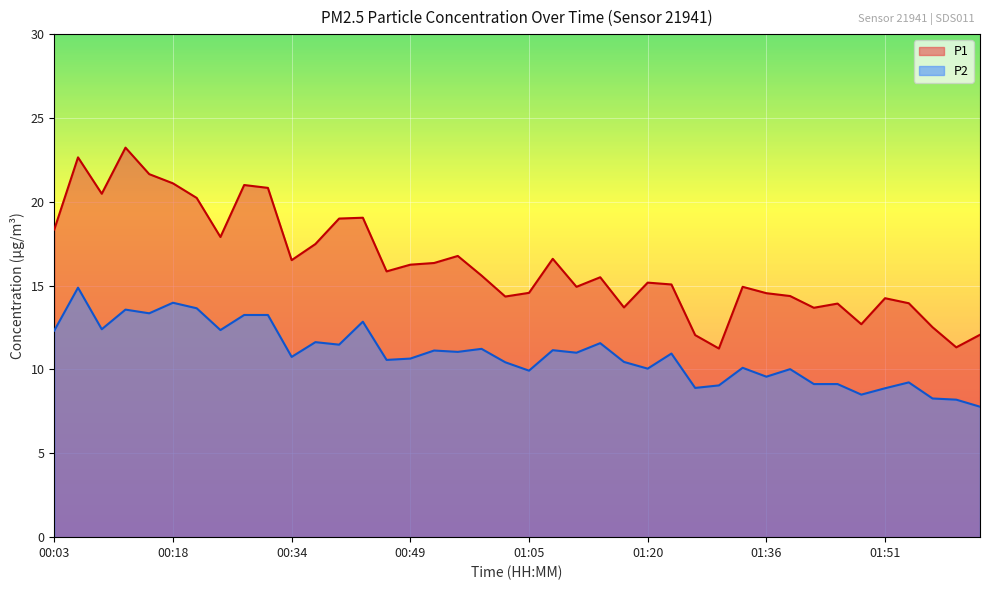

True or false: P1 and P2 cross at least once.

False